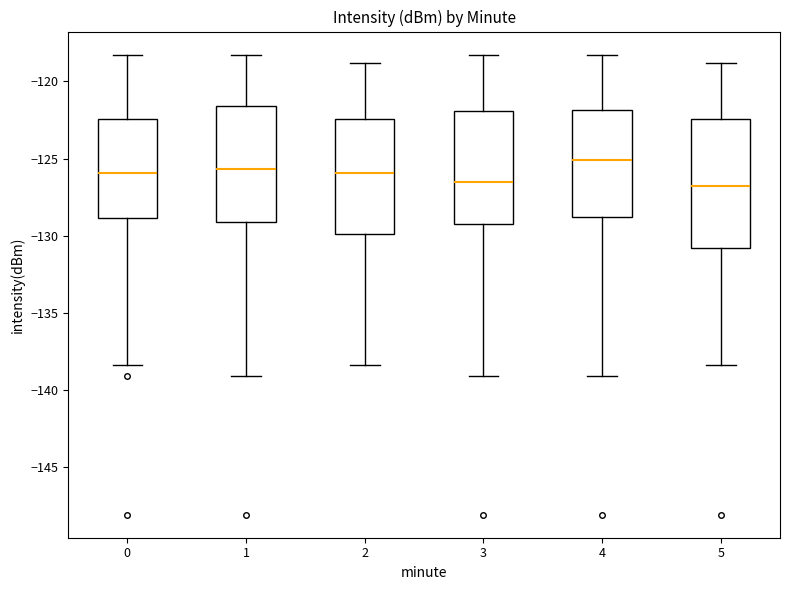

Comparing the boxes themselves (not the whiskers), which one is the tallest?

5